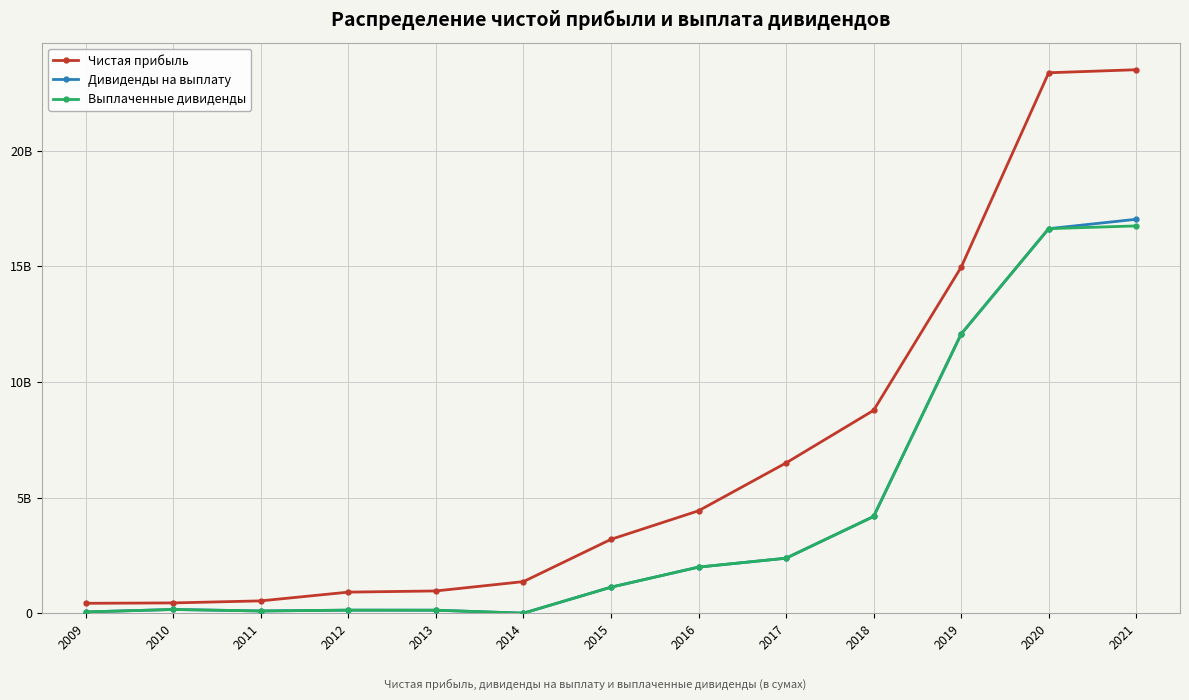

Is this an area chart (filled region under the line)?

No